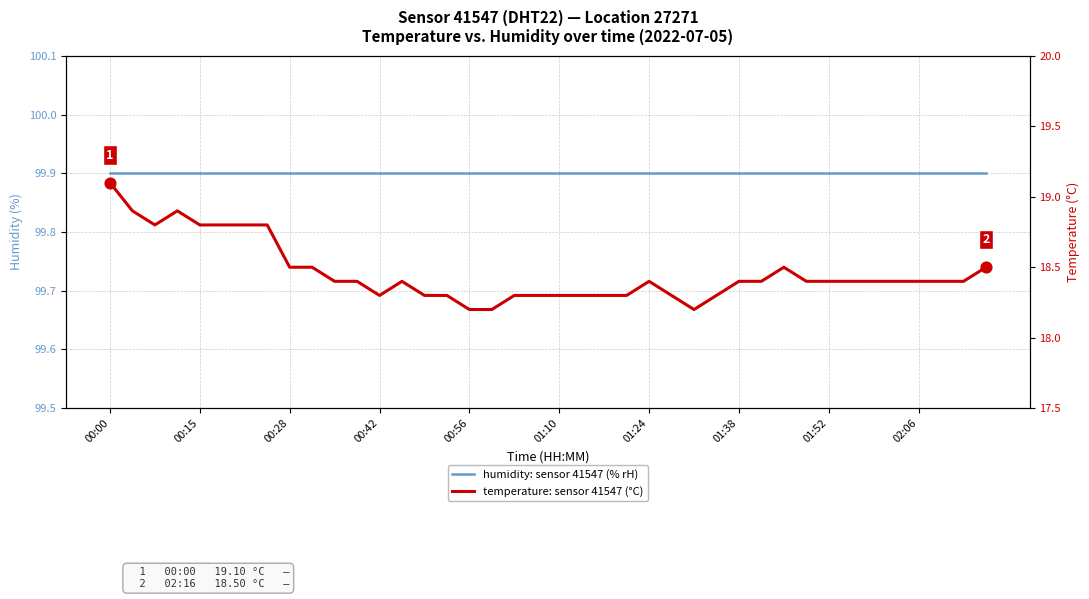

What are all the series names shown in the legend?

humidity: sensor 41547 (% rH), temperature: sensor 41547 (°C)